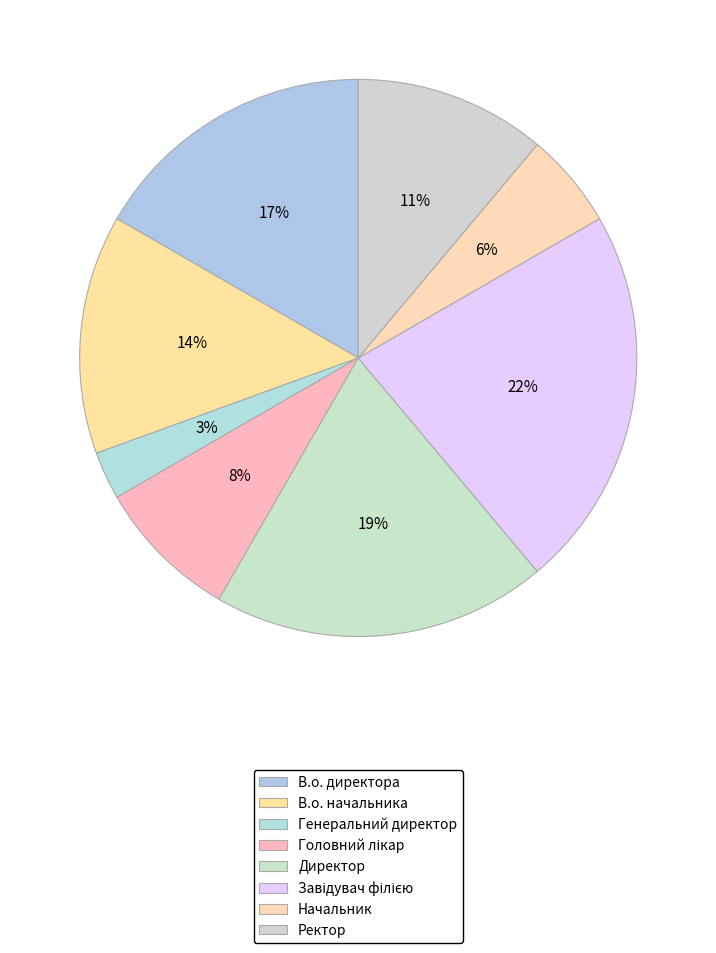

Which has a higher value, Начальник or В.о. начальника?

В.о. начальника